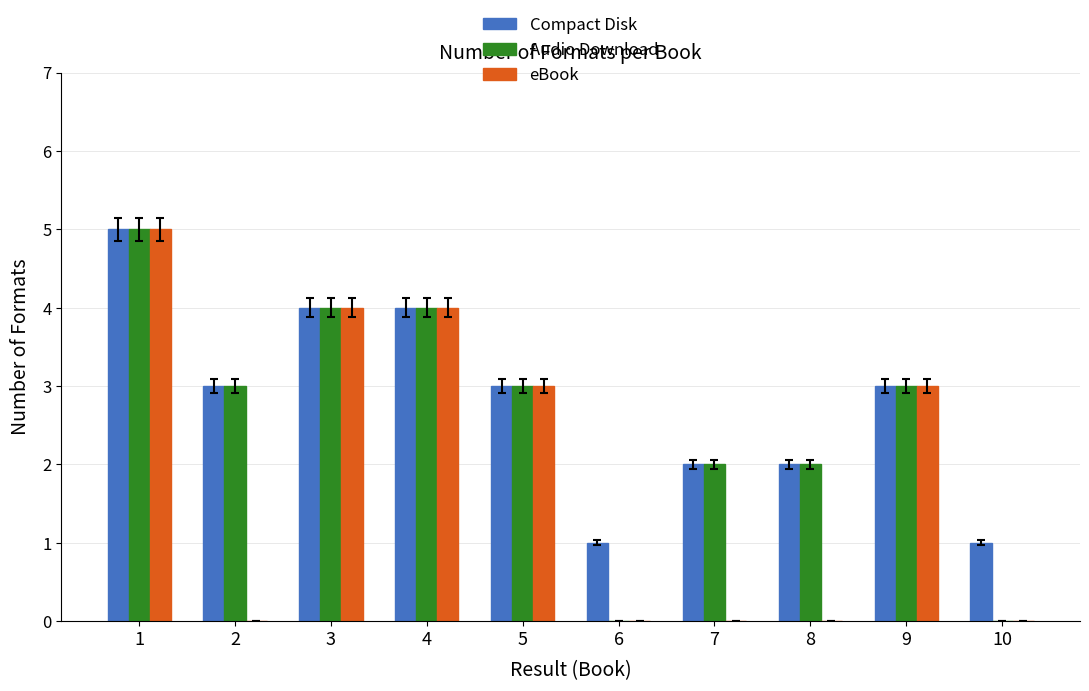

Between 2 and 6, which series saw the biggest shift?

Audio Download